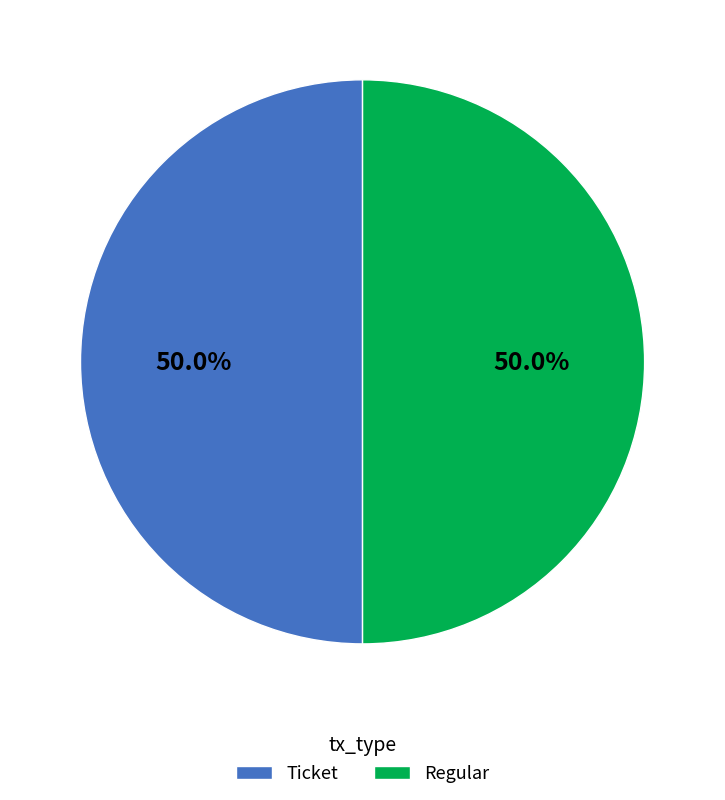

Is the sum of Ticket and Regular greater than half?

Yes